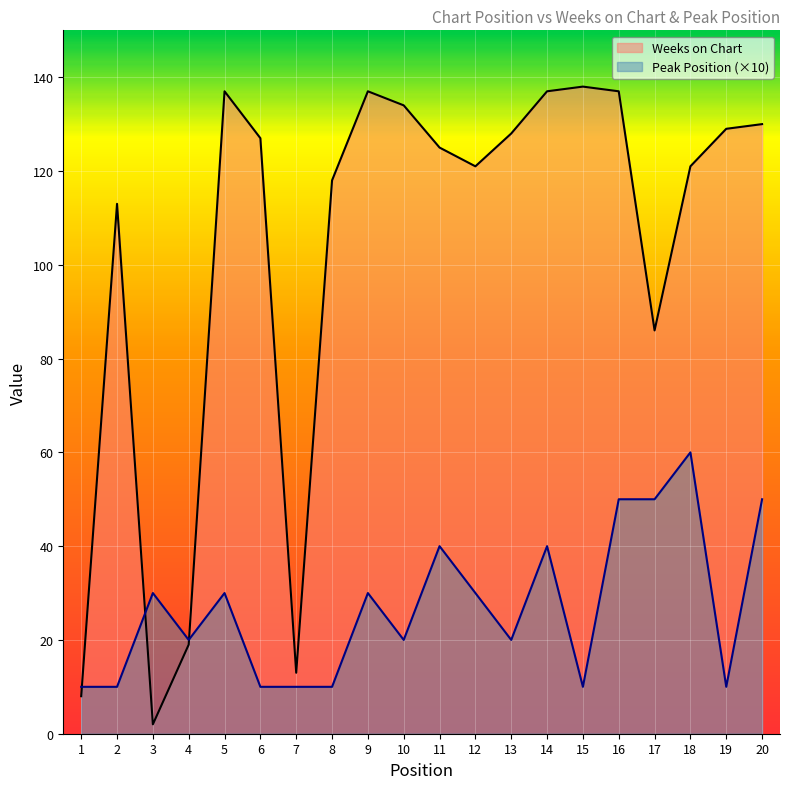

Count the Peak Position values in the range 10 to 40.

16